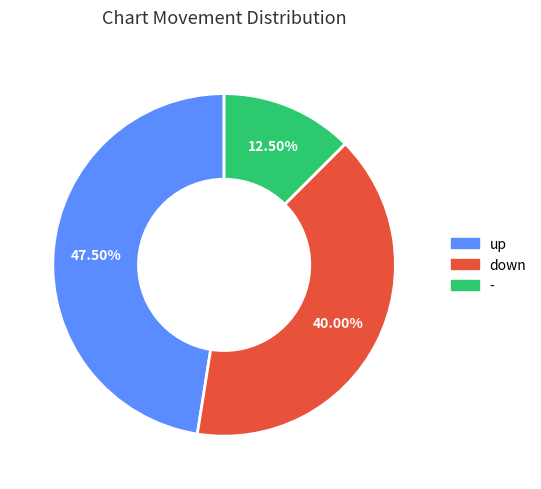

What portion of the pie excludes up?

52.5%